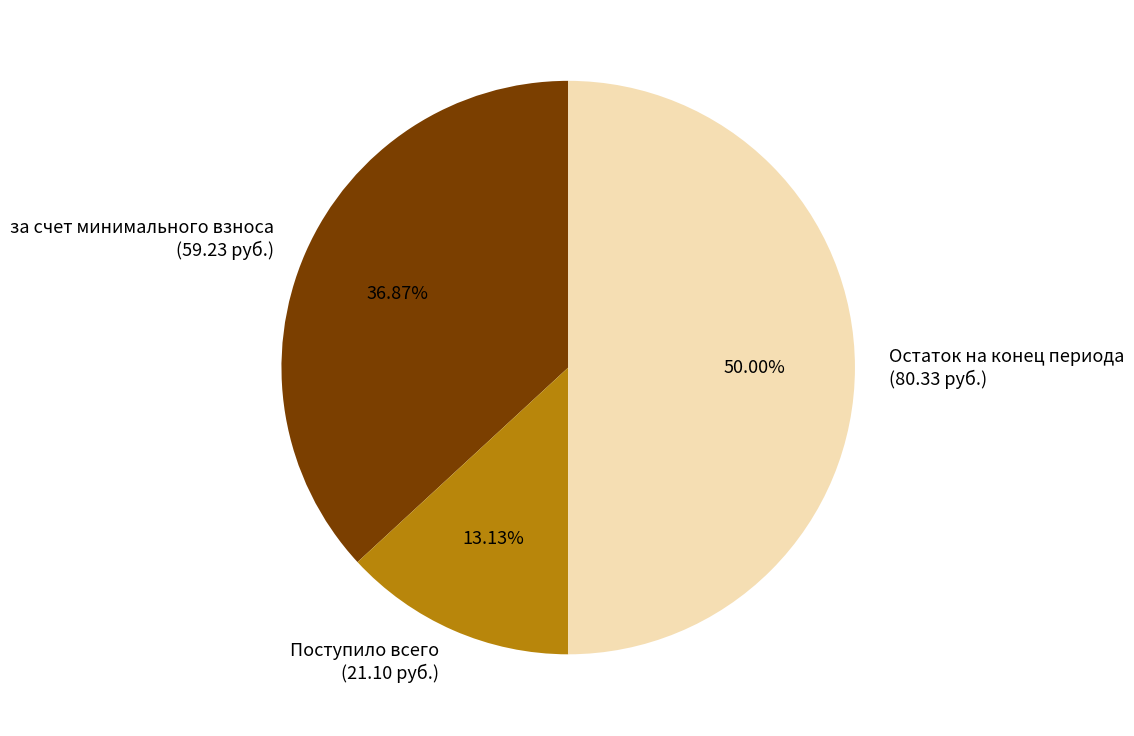

Is the sum of за счет минимального взноса (59.23 руб.) and Остаток на конец периода (80.33 руб.) greater than half?

Yes